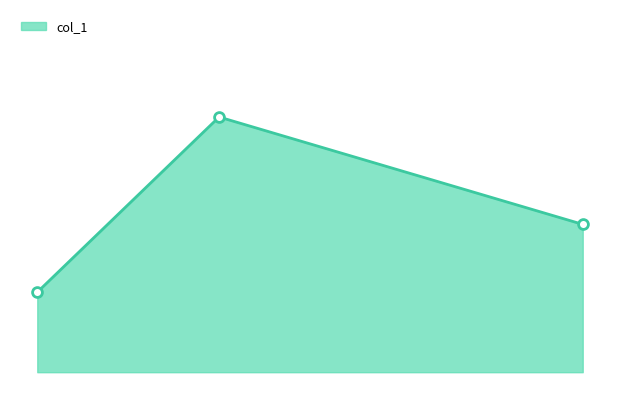

Between 38528 and 38532, which is larger?

38528